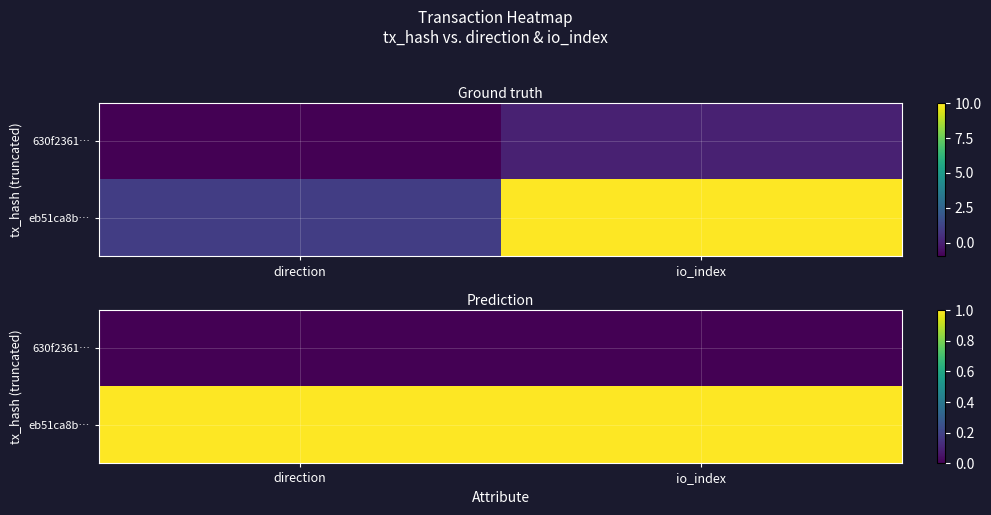

List the series in order of their peak value, lowest first.

630f2361…, eb51ca8b…